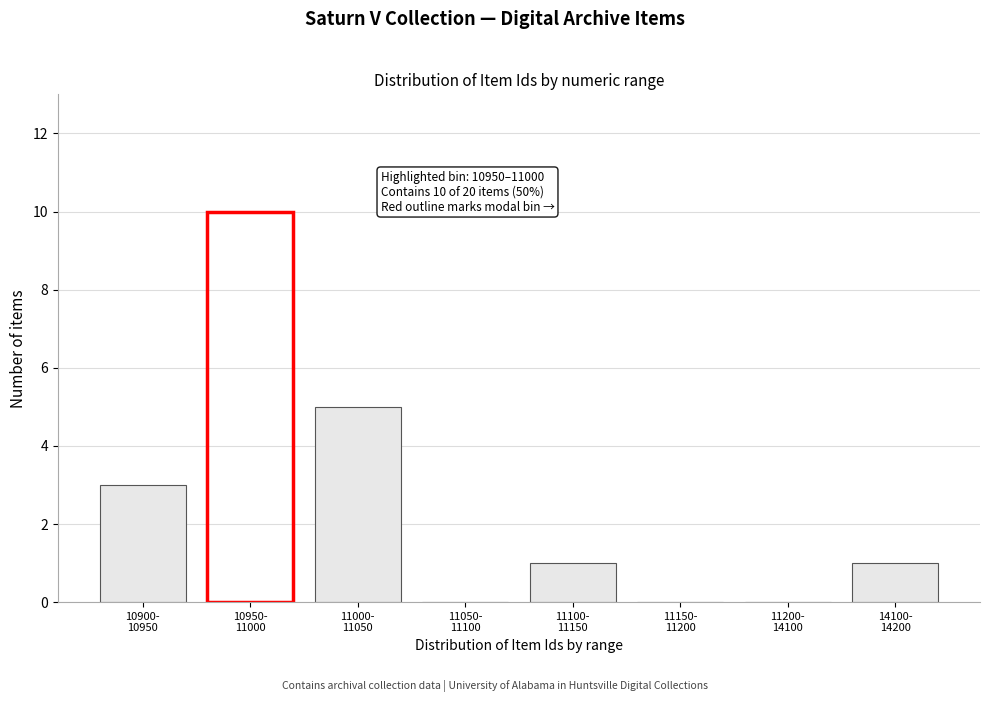

What is the sum of all values?

20